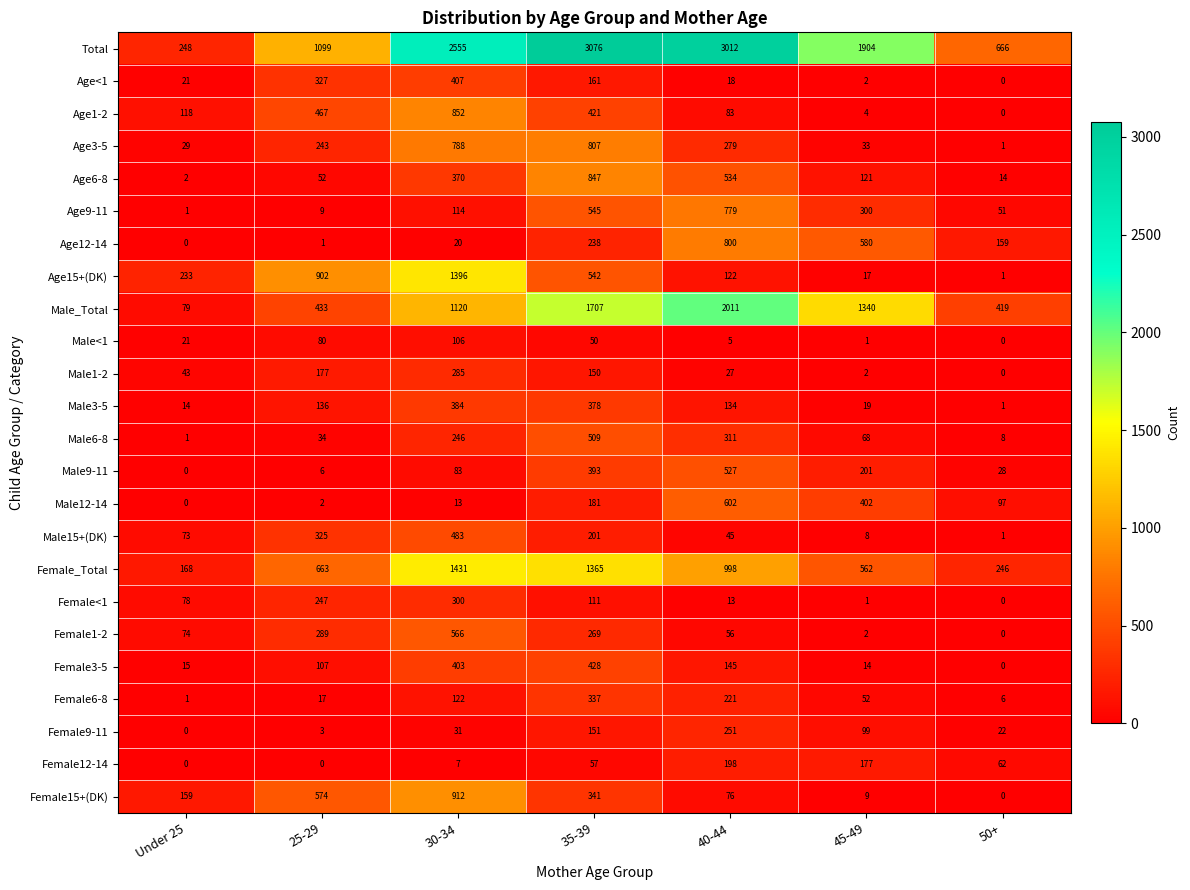

At how many categories does at least one series exceed 253?

6